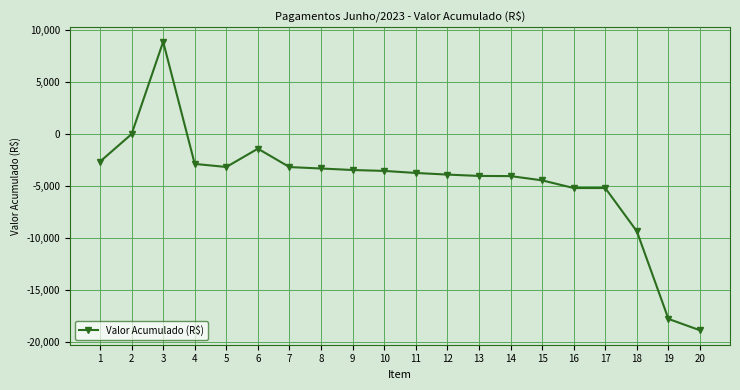

What is the value of the 15th point from the left?

-4449.1